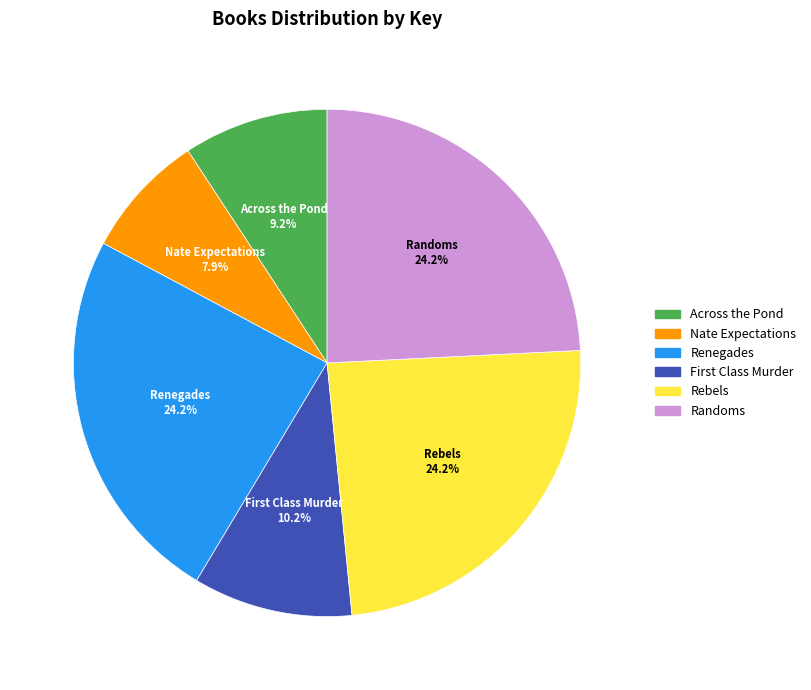

Does Renegades account for over 50% of the chart?

No